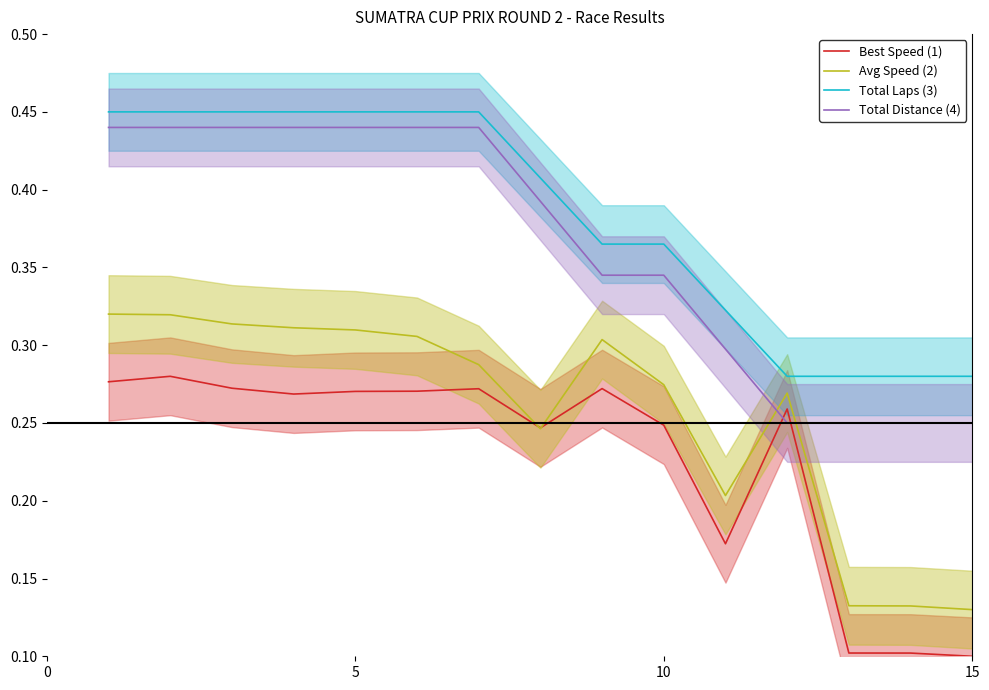

True or false: Total Distance (4) and Total Laps (3) cross at least once.

False